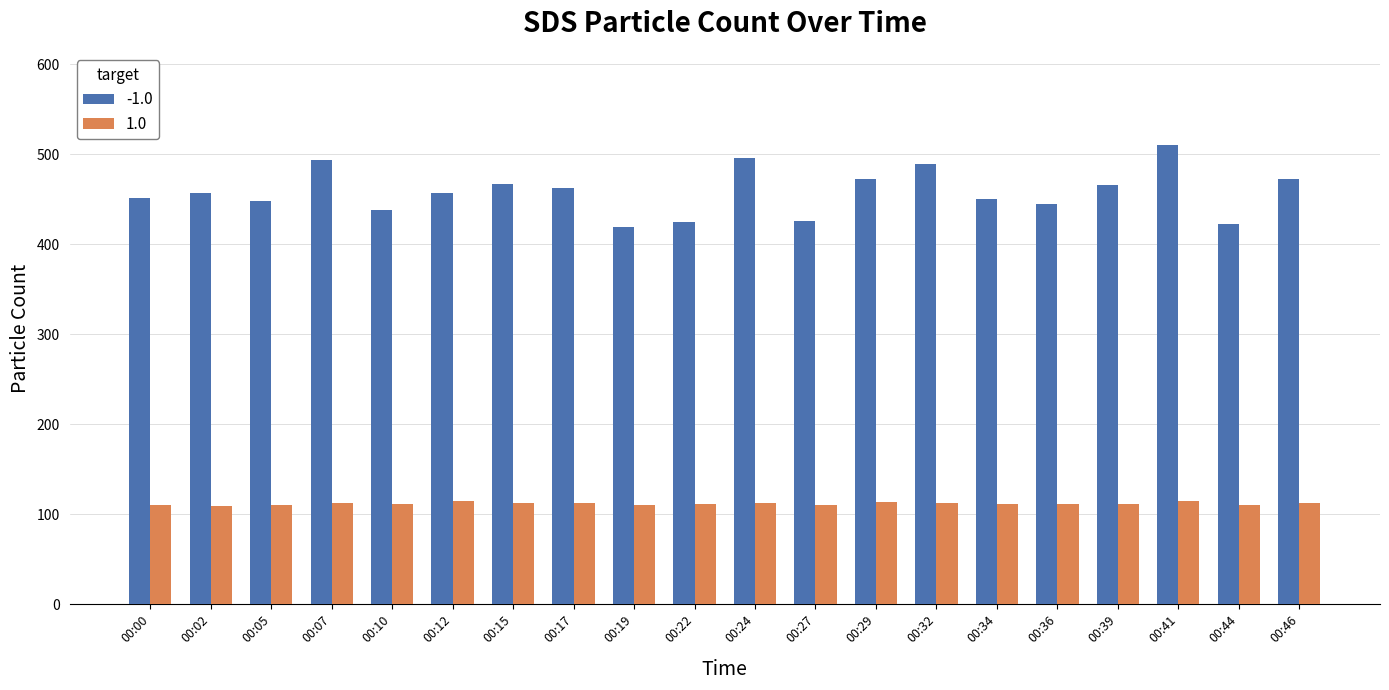

At how many categories does at least one series exceed 396?

20